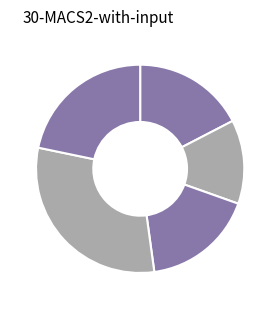

How many segments does this pie chart have?

5